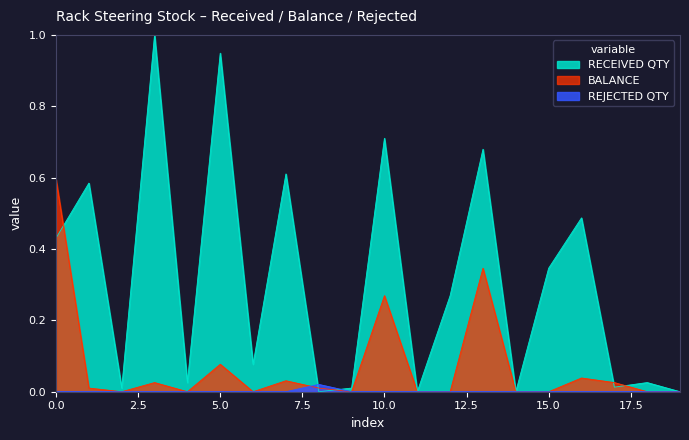

The value of BALANCE at 17/07/2019 is 0.0. True or false?

True